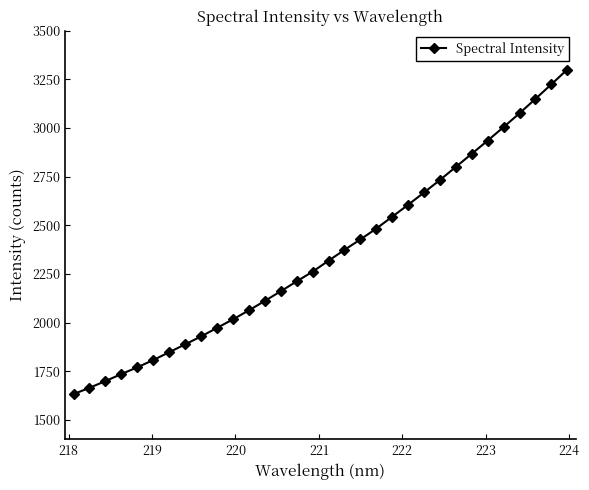

What is the greatest value displayed?

3300.6